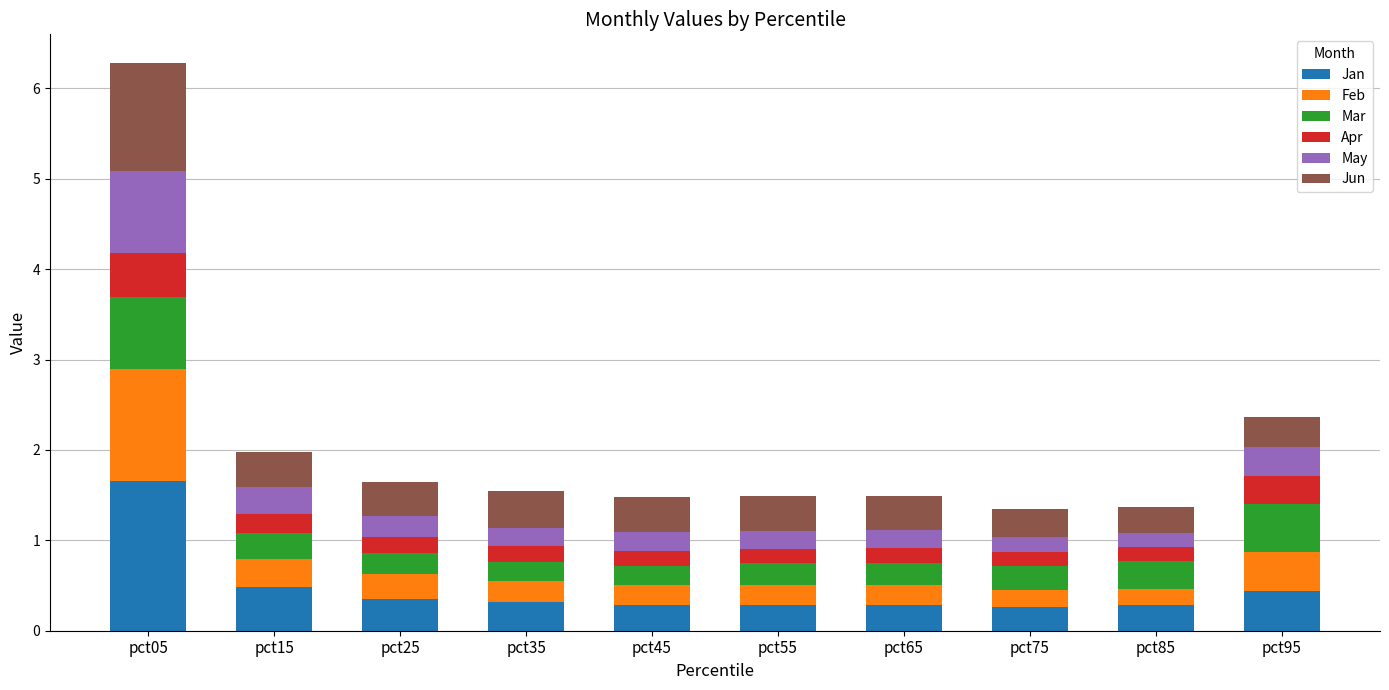

What is the difference between the maximum and minimum values in the Jan series?

1.4